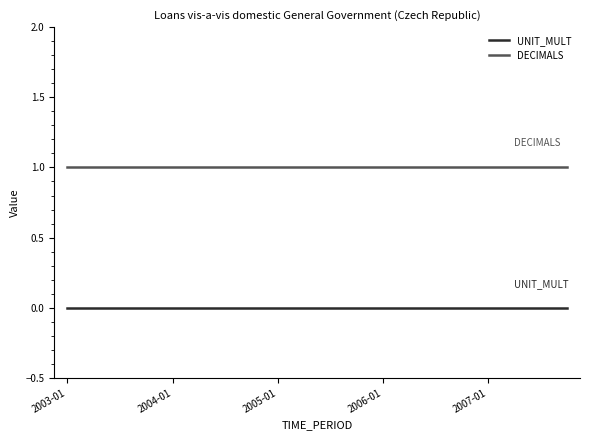

At how many categories does at least one series exceed 0?

20